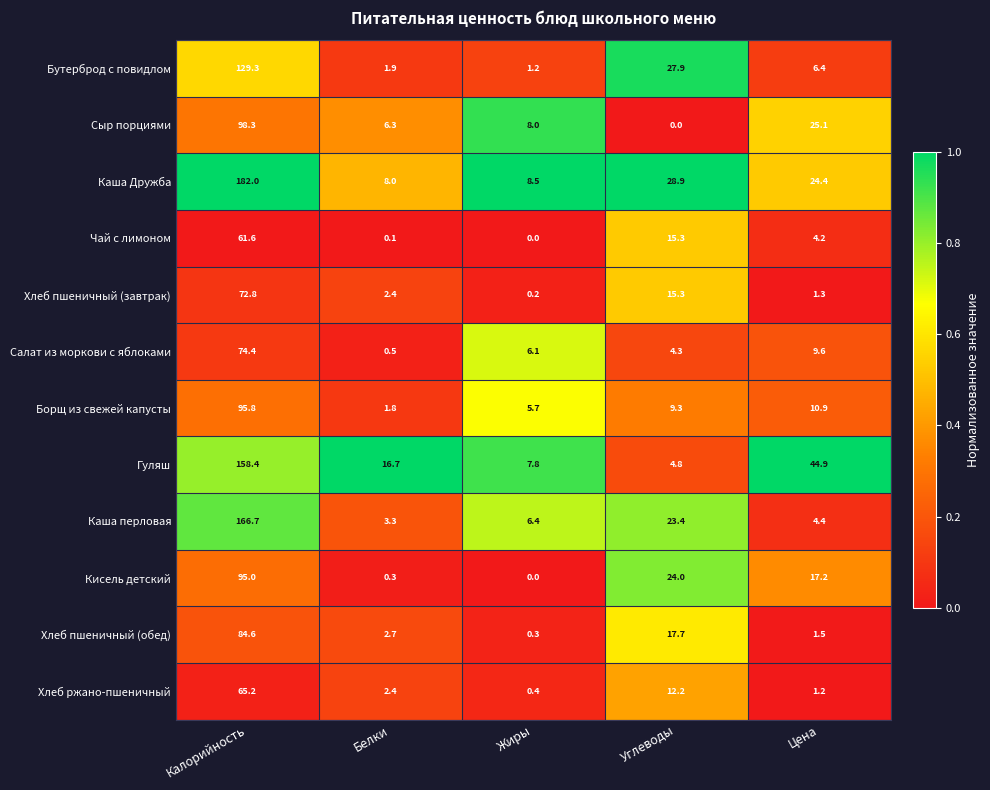

What is the average value of the Хлеб ржано-пшеничный series?

16.3